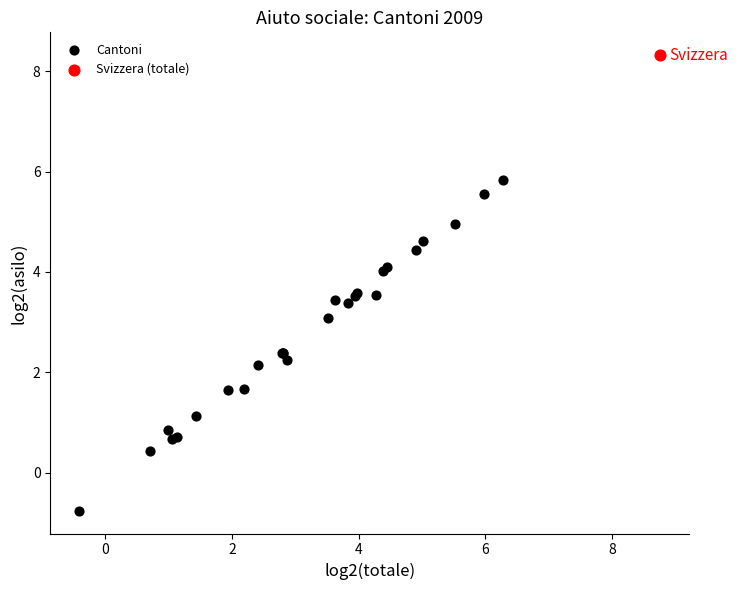

What are all the series names shown in the legend?

Cantoni, Svizzera (totale)